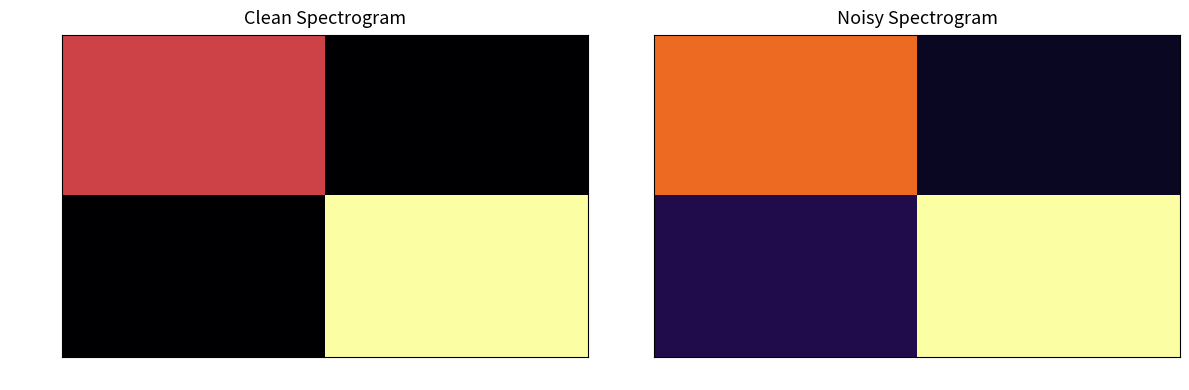

At how many categories does at least one series exceed 0?

2